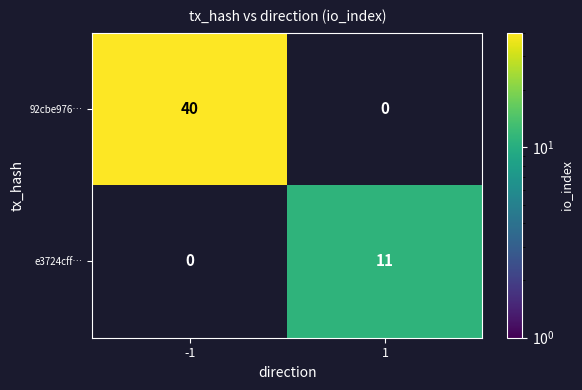

The value of e3724cff… at 1 is 7. True or false?

False